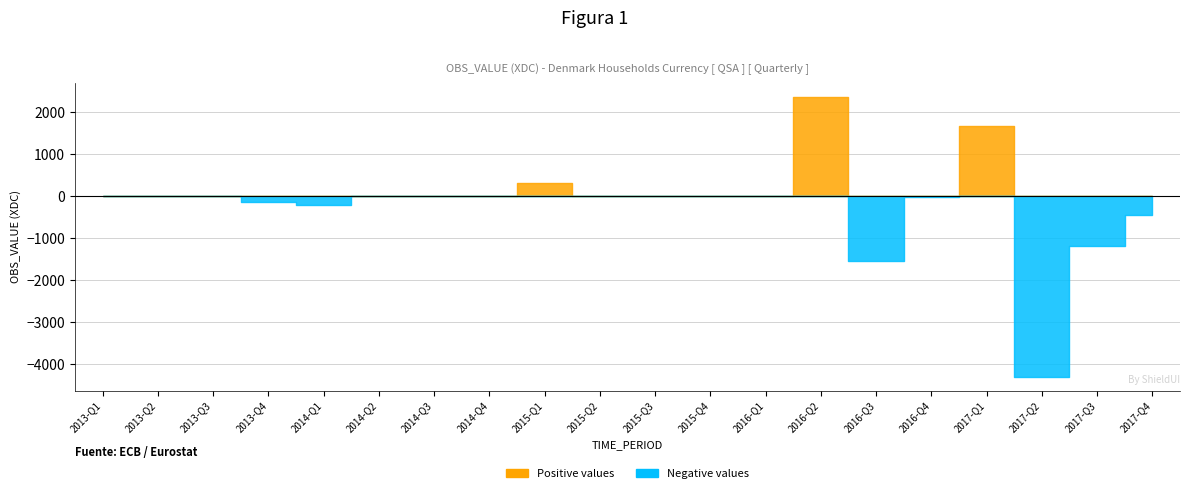

What is the sum of the Negative values values at 2014-Q4 and 2014-Q3?

-1